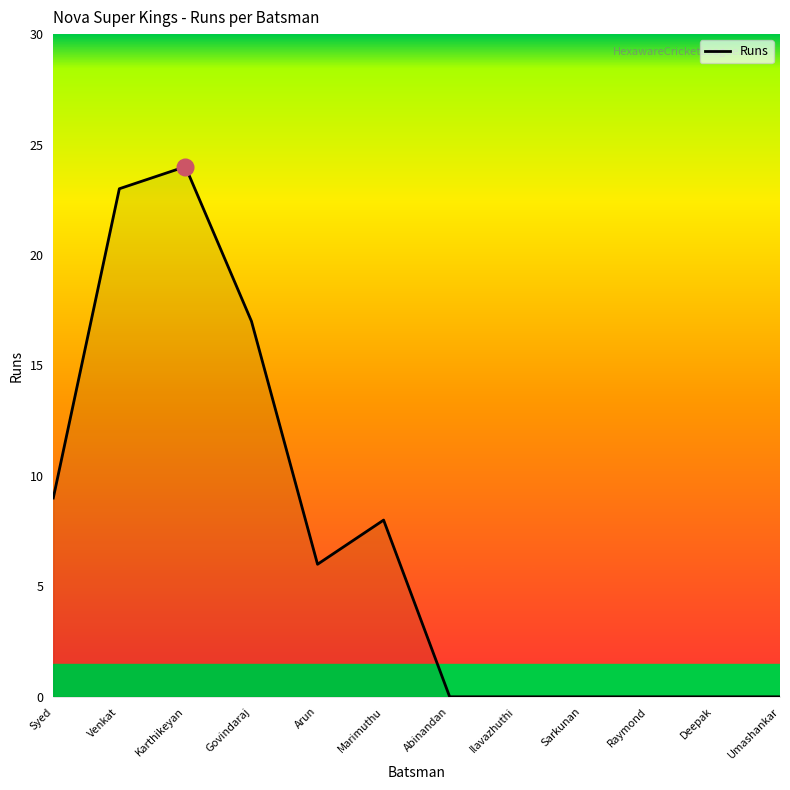

What is the change in value from Syed to Govindaraj?

+8